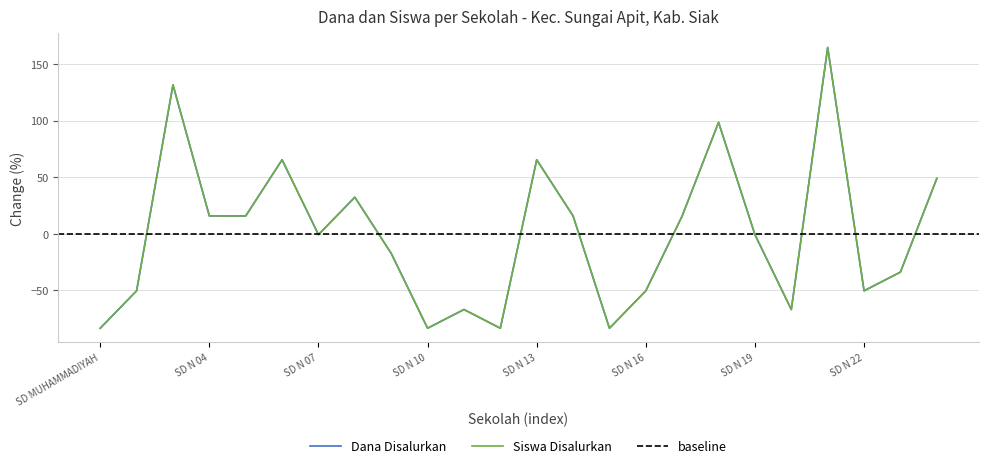

At which category does Siswa Disalurkan reach its first local valley?

SD N 07